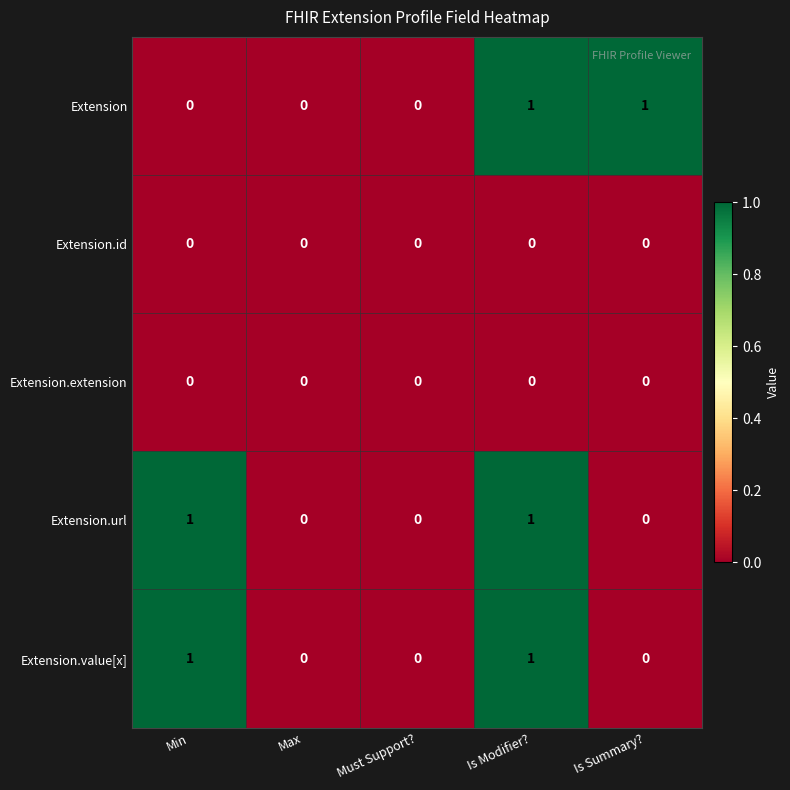

Reading left to right, list all the values displayed in this chart.

Extension: Min=0	Max=0	Must Support?=0	Is Modifier?=1	Is Summary?=1
Extension.id: Min=0	Max=0	Must Support?=0	Is Modifier?=0	Is Summary?=0
Extension.extension: Min=0	Max=0	Must Support?=0	Is Modifier?=0	Is Summary?=0
Extension.url: Min=1	Max=0	Must Support?=0	Is Modifier?=1	Is Summary?=0
Extension.value[x]: Min=1	Max=0	Must Support?=0	Is Modifier?=1	Is Summary?=0